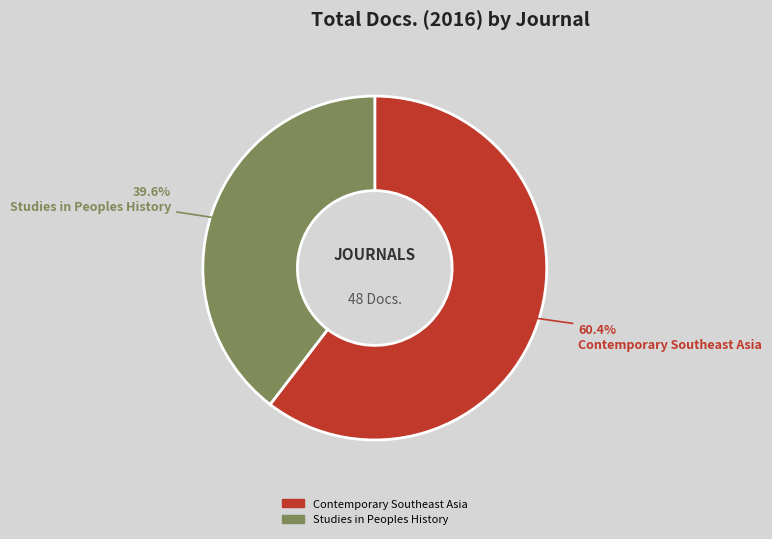

Do Contemporary Southeast Asia and Studies in Peoples History together represent more than half of the pie?

Yes